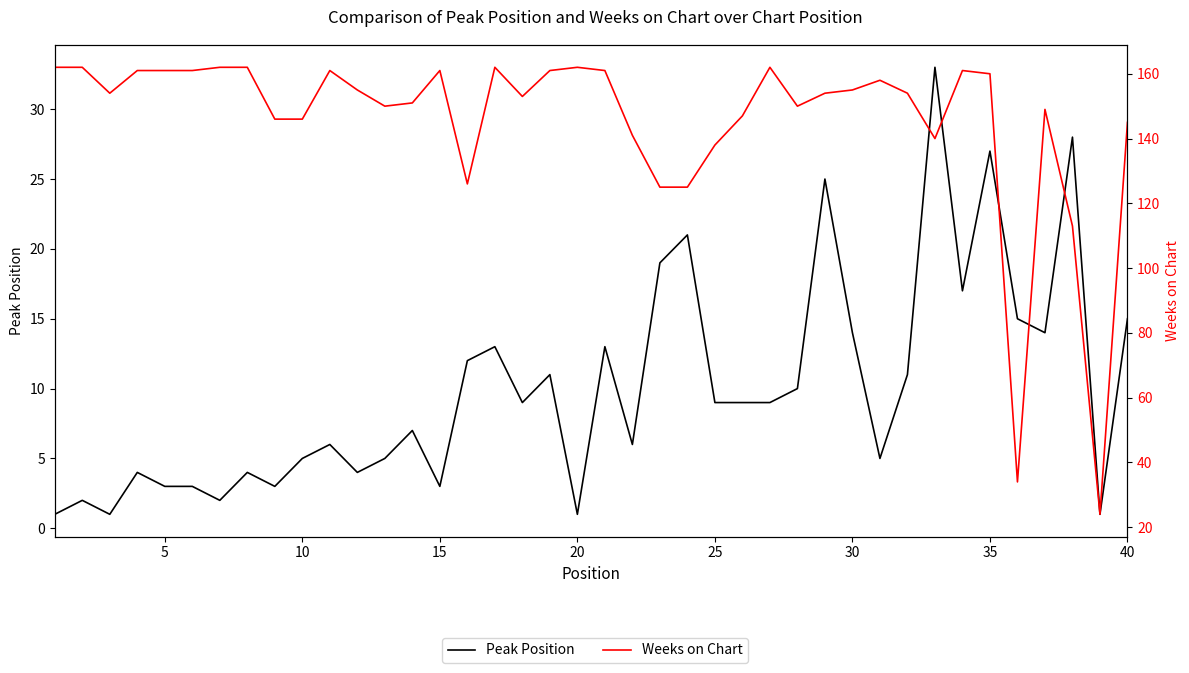

List the series in order of their peak value, highest first.

Weeks on Chart, Peak Position